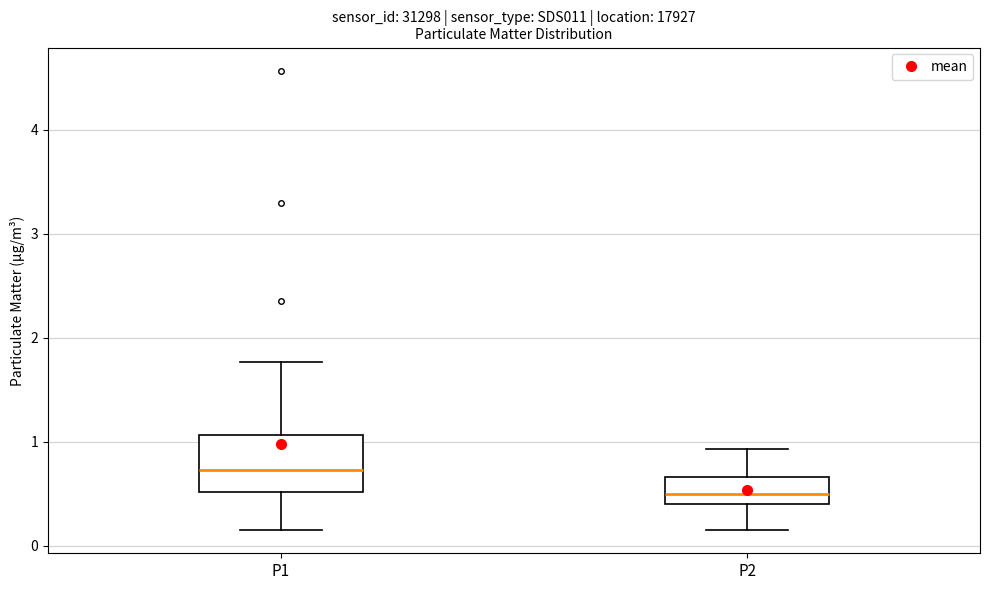

Reading left to right, read every box against the y-axis: the position of its median line, the range the box covers, and the ends of its whiskers. The values are not printed on the chart, so give them approximately, as read against the axis.

P1: median 0.7, box 0.5 to 1.1, whiskers 0.2 to 1.8
P2: median 0.5, box 0.4 to 0.7, whiskers 0.2 to 0.9